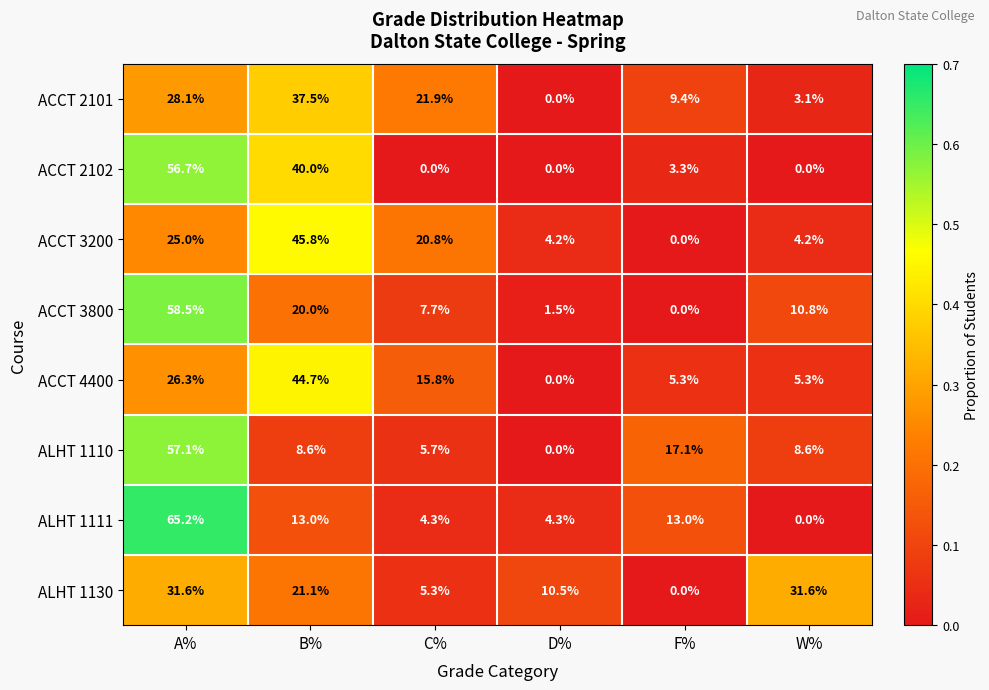

Rank the series by their maximum value, from lowest to highest.

ALHT 1130, ACCT 2101, ACCT 4400, ACCT 3200, ACCT 2102, ALHT 1110, ACCT 3800, ALHT 1111